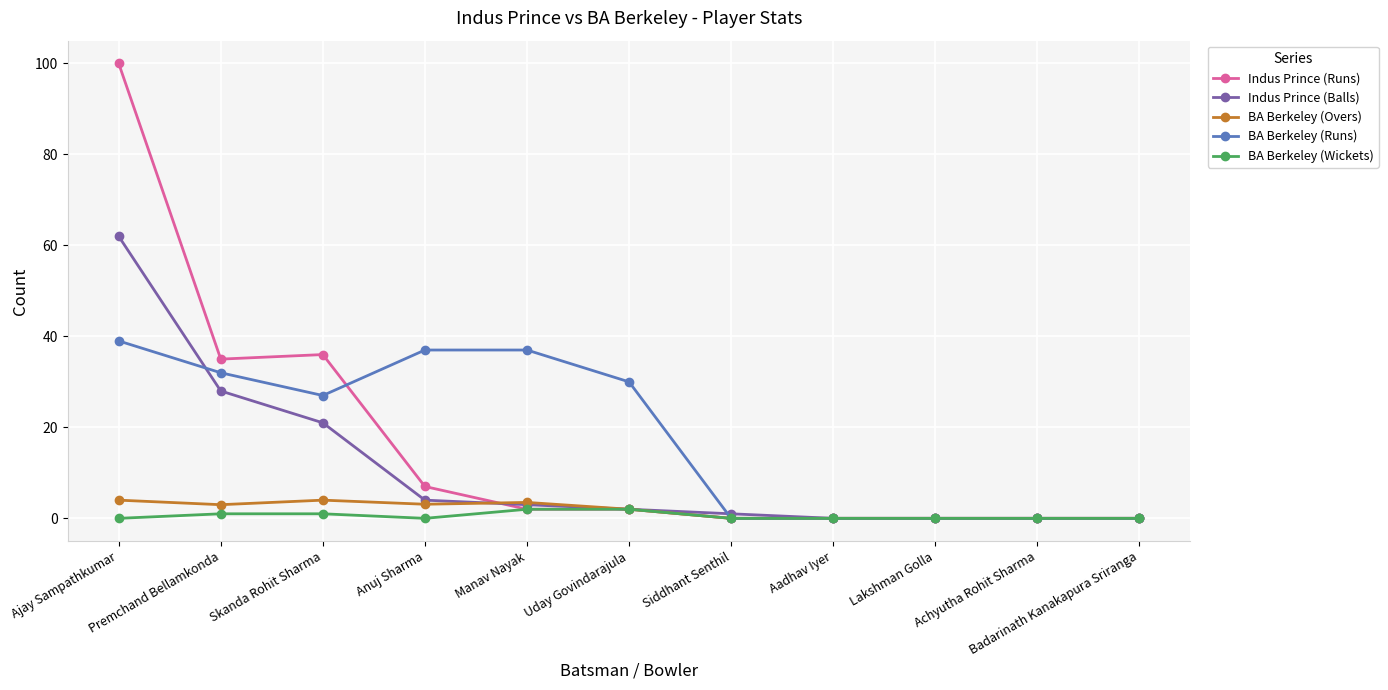

Which series changed the most between Premchand Bellamkonda and Siddhant Senthil?

Indus Prince (Runs)